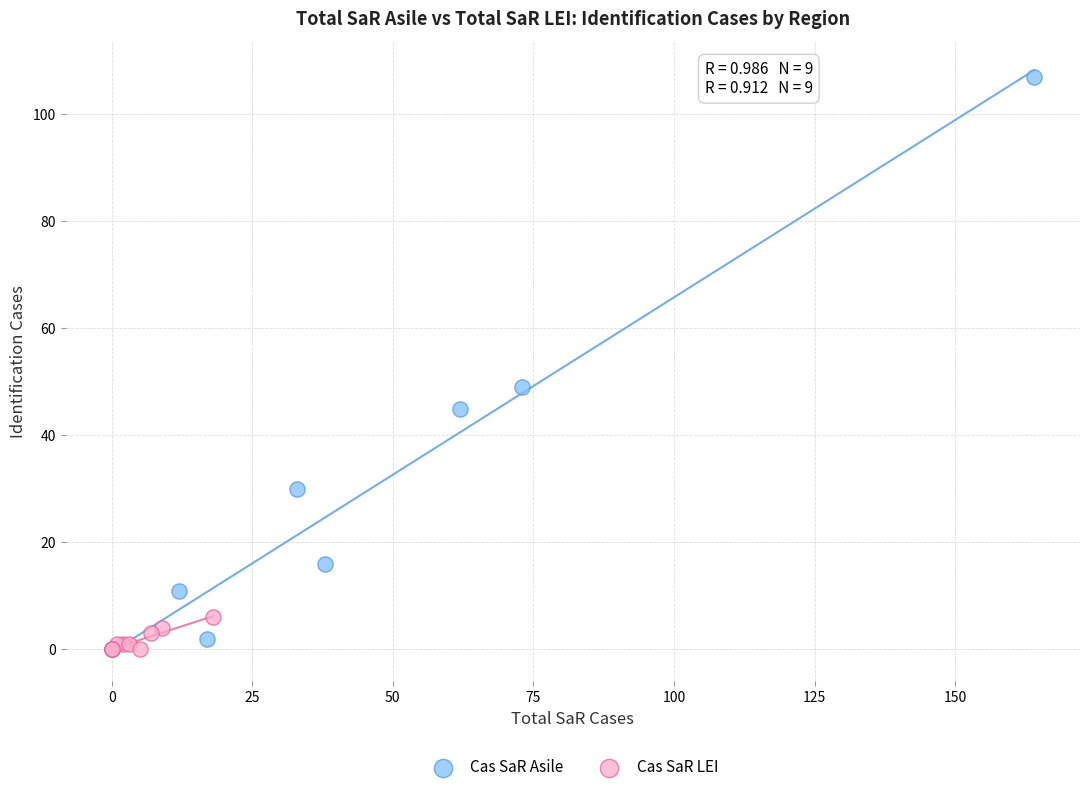

Which series has the widest spread of Y values?

Cas SaR Asile